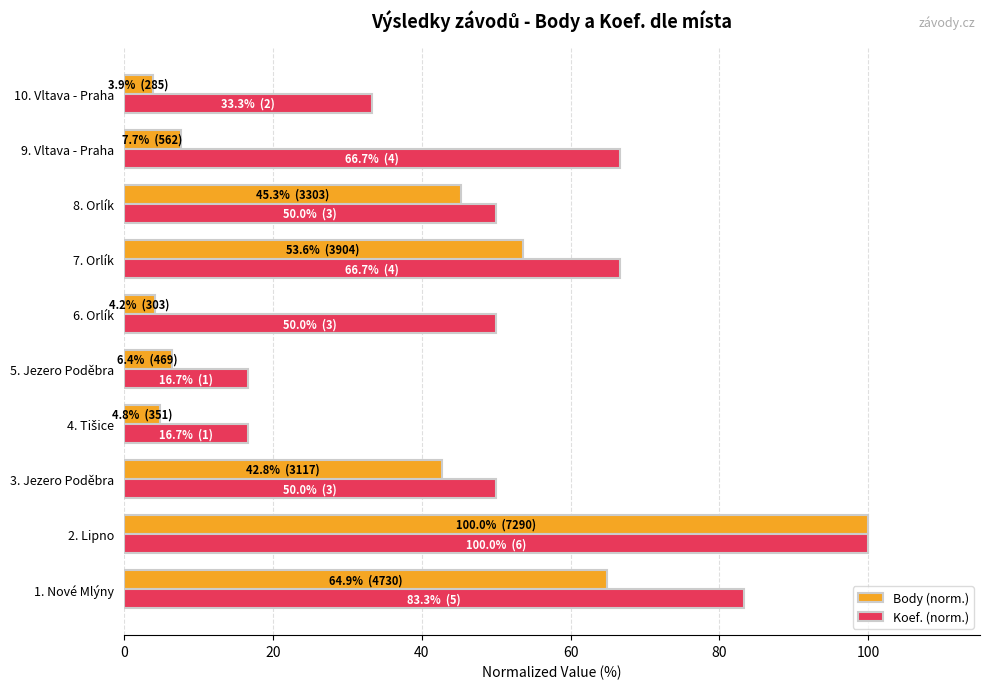

Rank the series by their average value, from highest to lowest.

Koef. (norm.), Body (norm.)